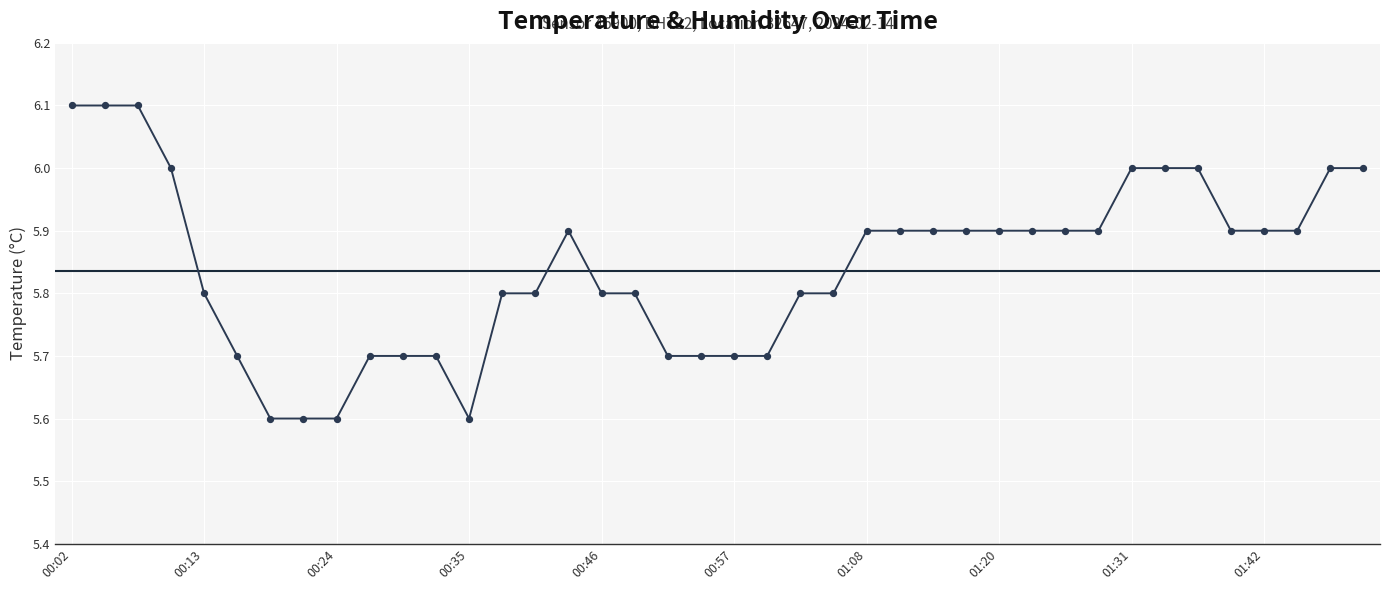

What is the greatest value displayed?

6.1